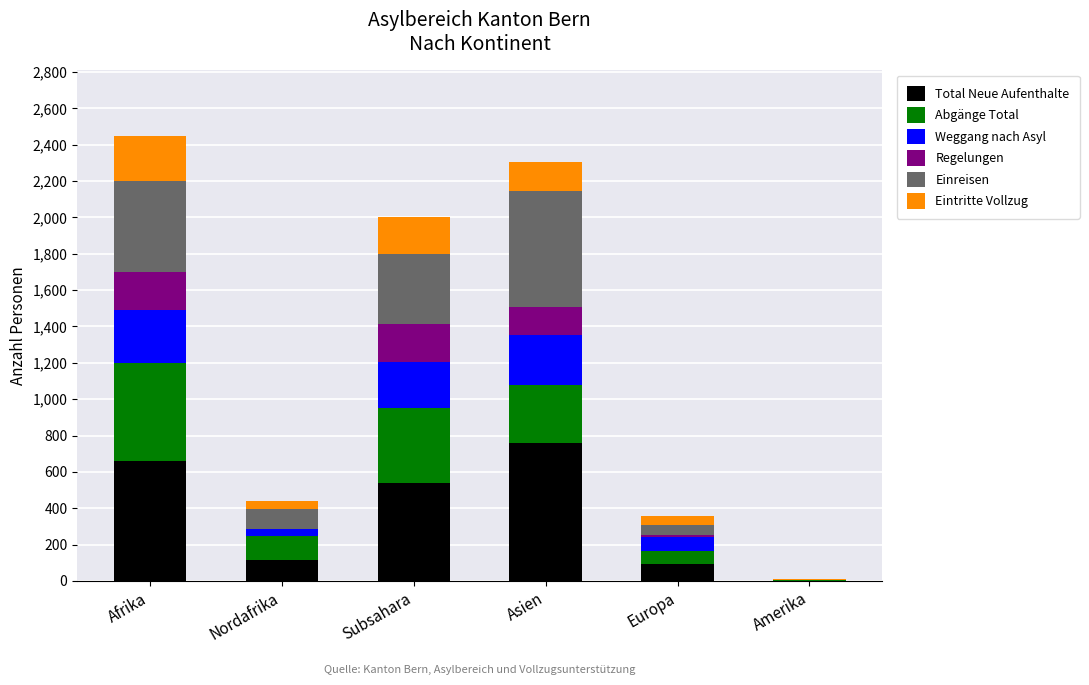

What is the total value across all series at Subsahara?

2004